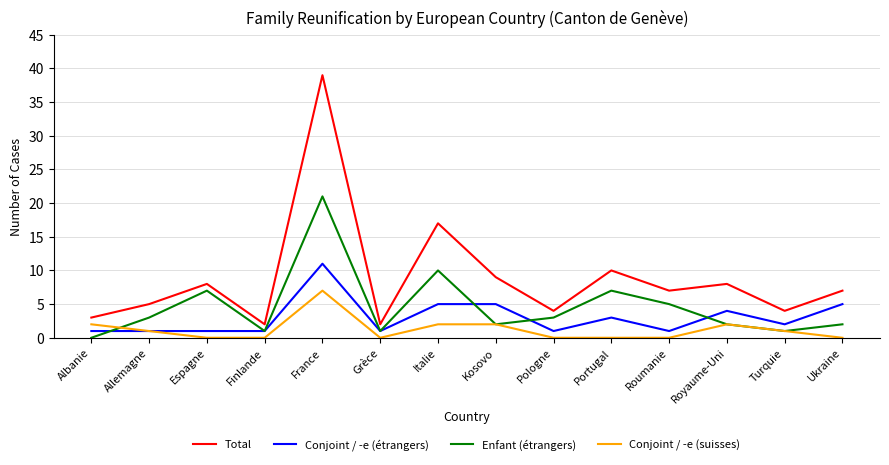

True or false: Conjoint / -e (étrangers) and Total cross at least once.

False